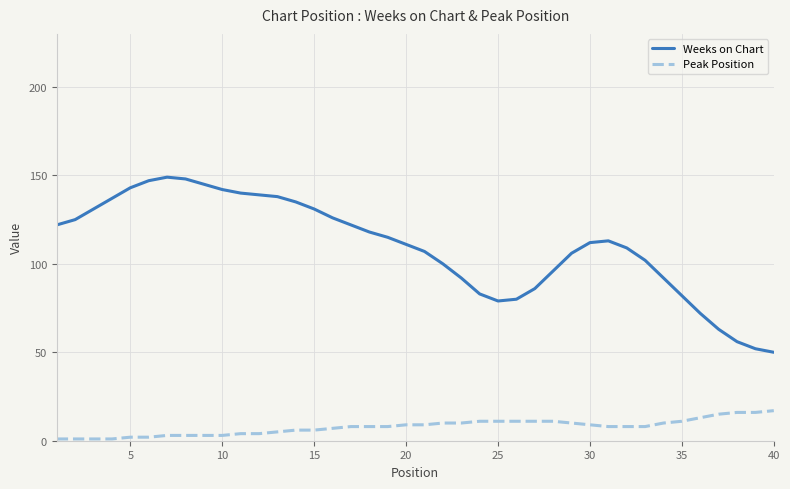

What is the difference between the second highest and minimum values in the Weeks on Chart series?

98